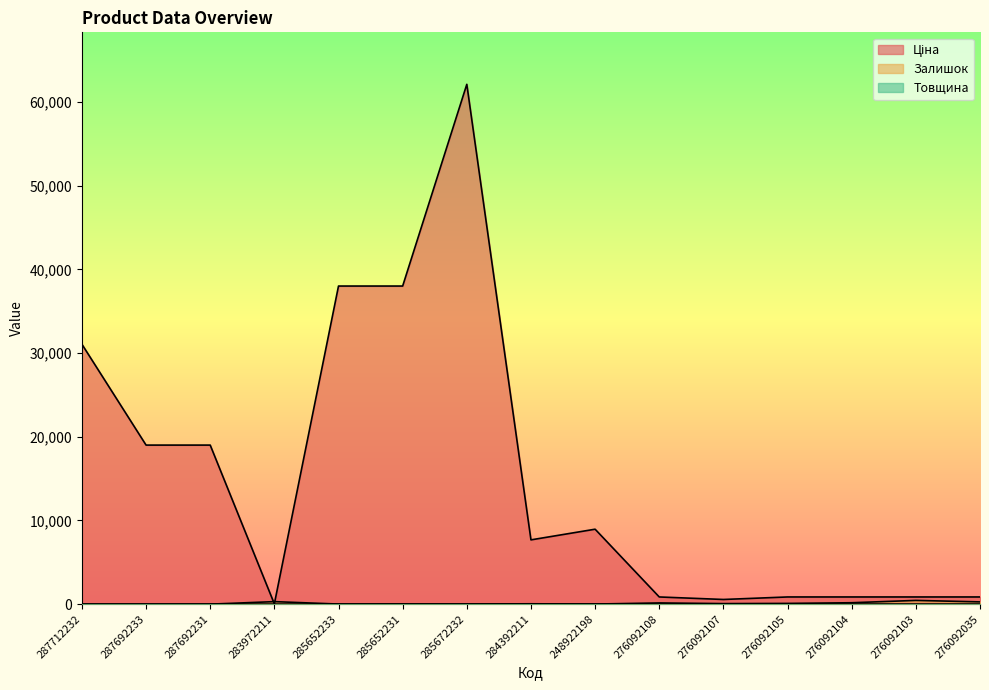

What is the label of the 6th point from the left?

285652231